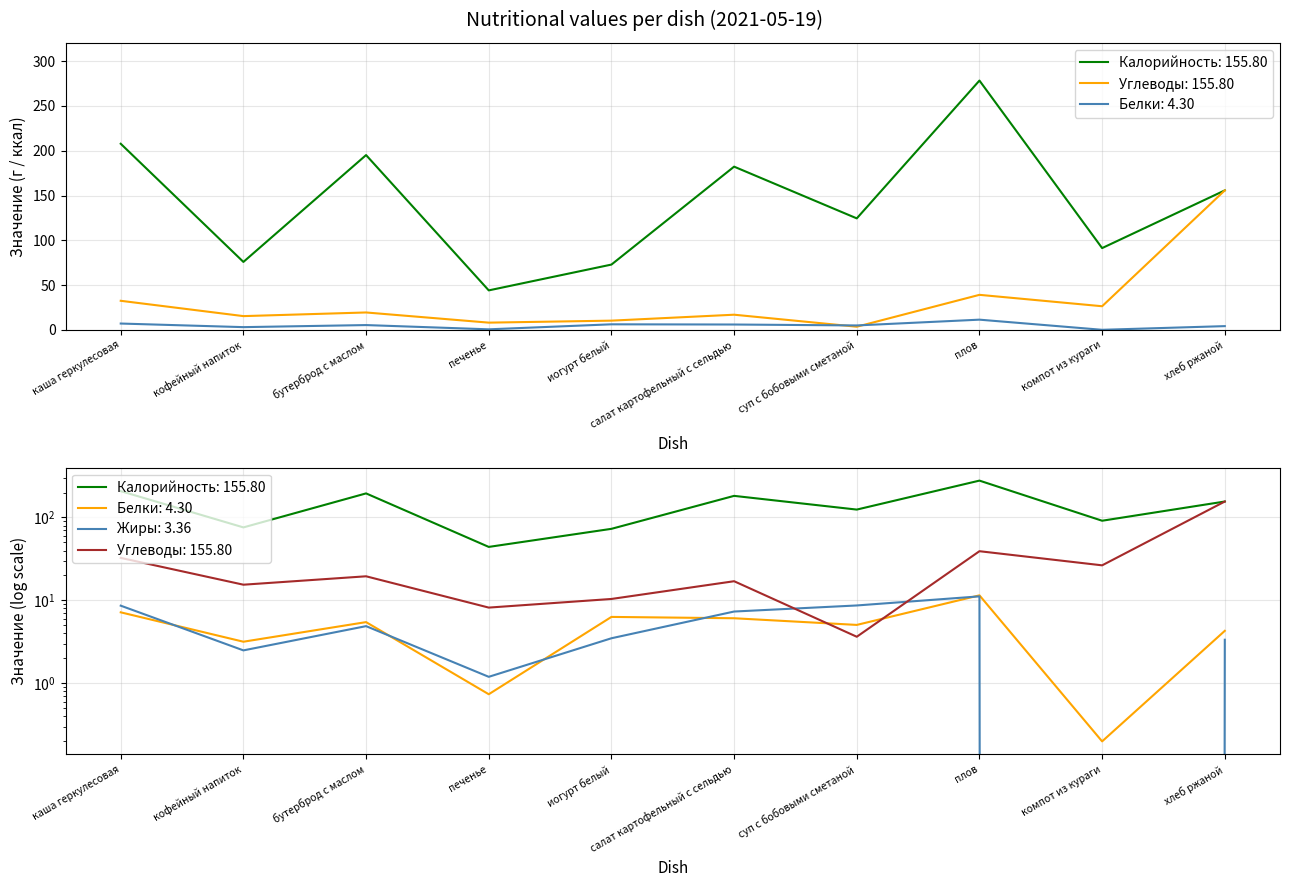

What is the average value of the Белки series?

5.0